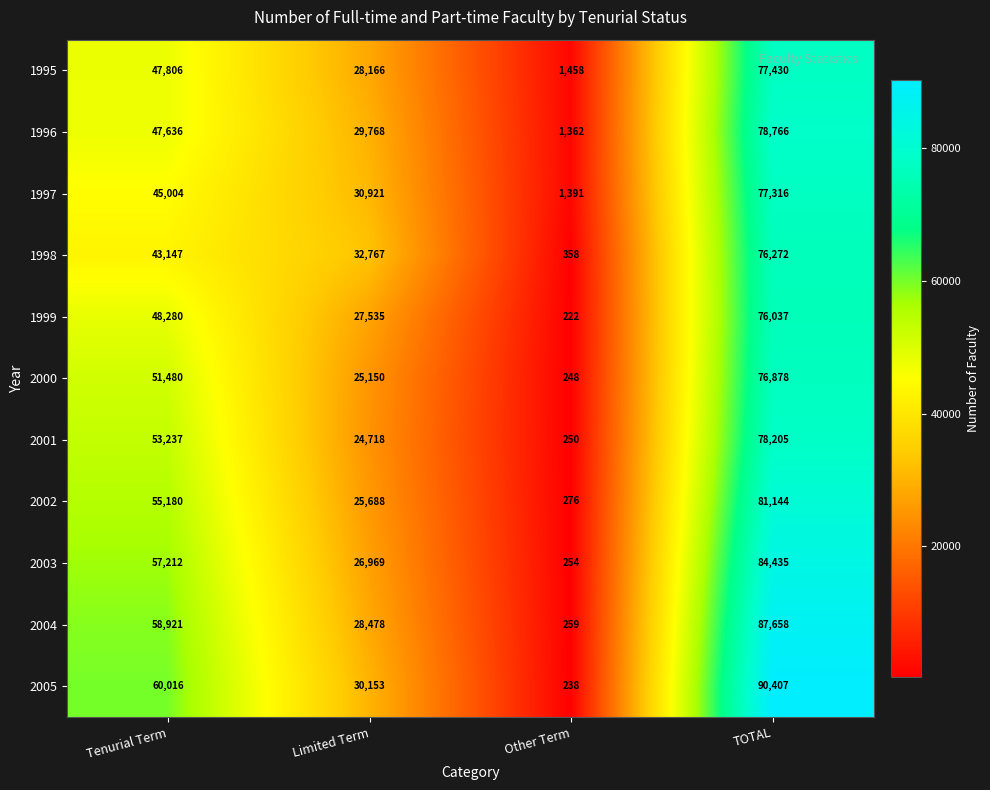

What is the difference between the second highest and second lowest values in the 2005 series?

29863